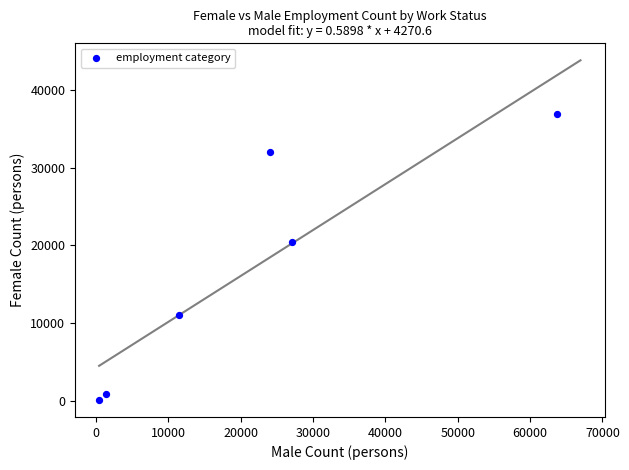

What is the range of X values (max minus min)?

63261.7